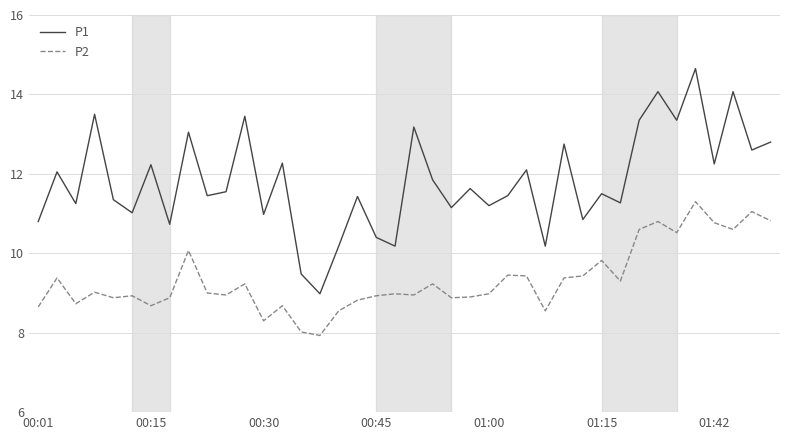

What is the minimum value shown in the chart?

7.9